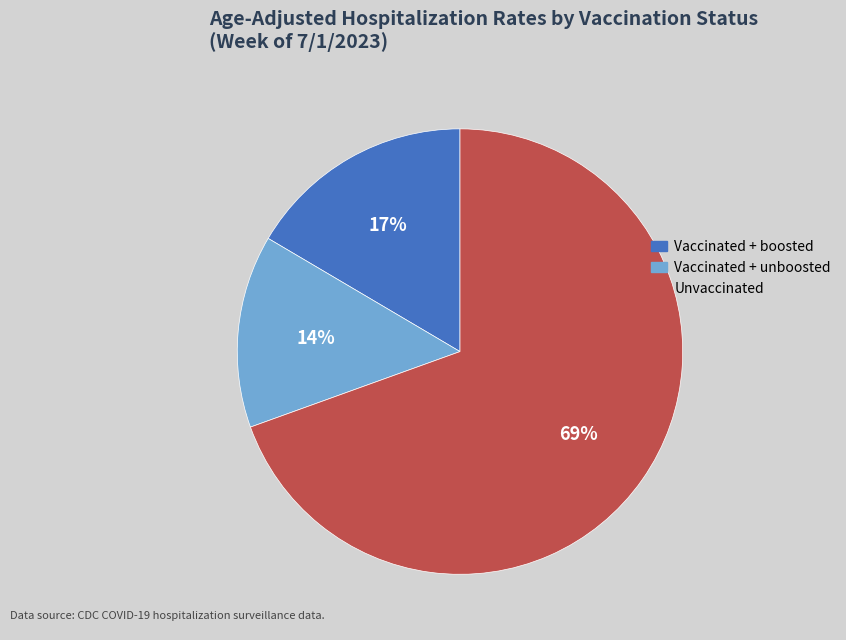

Which slice represents more than half of the pie?

Unvaccinated